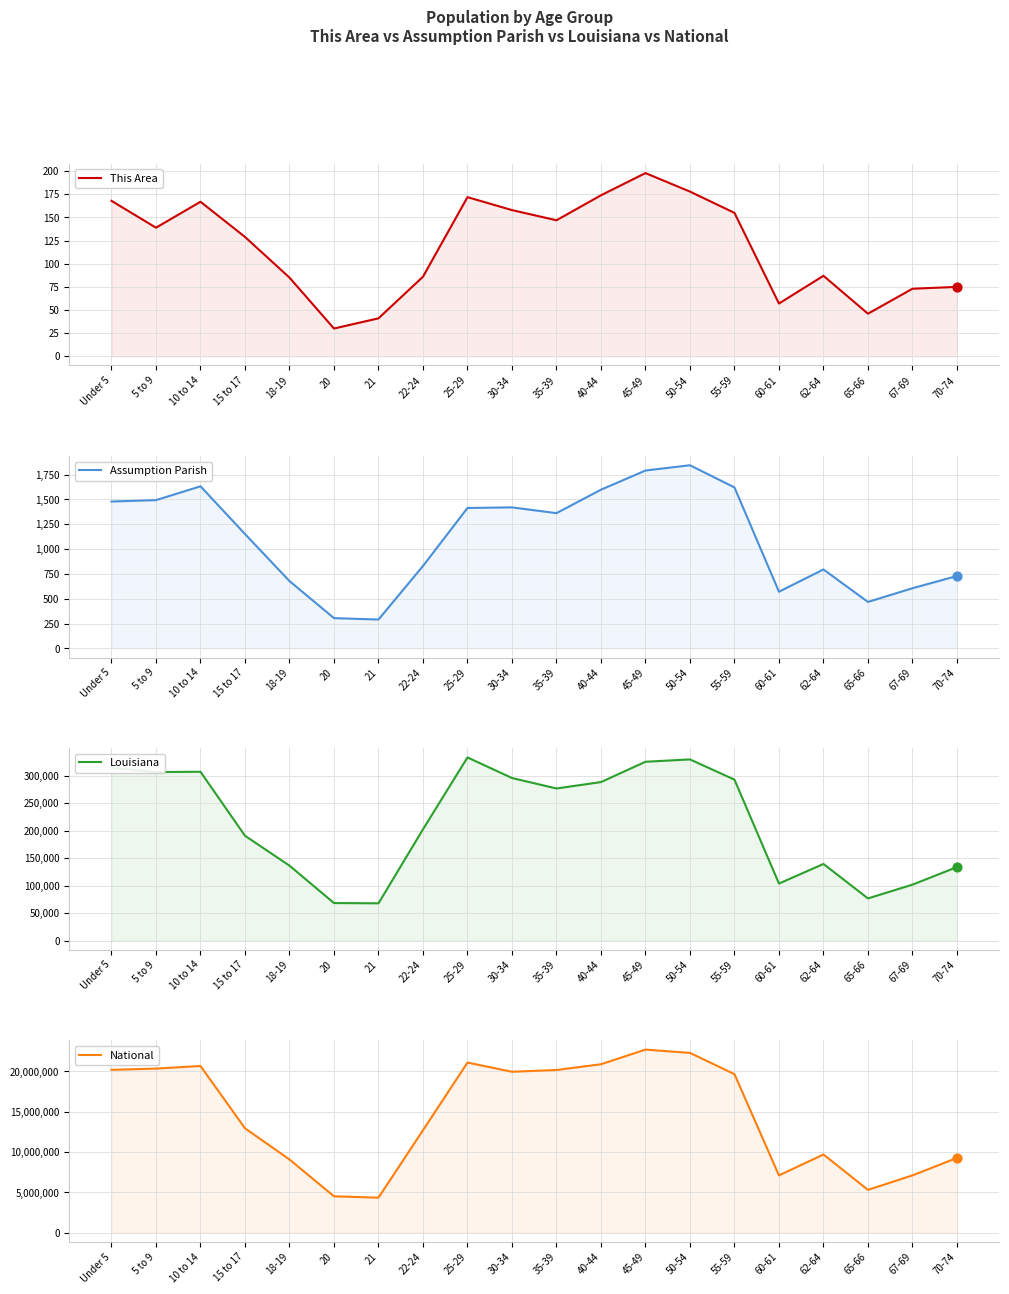

Which series has the widest spread of Y values?

National